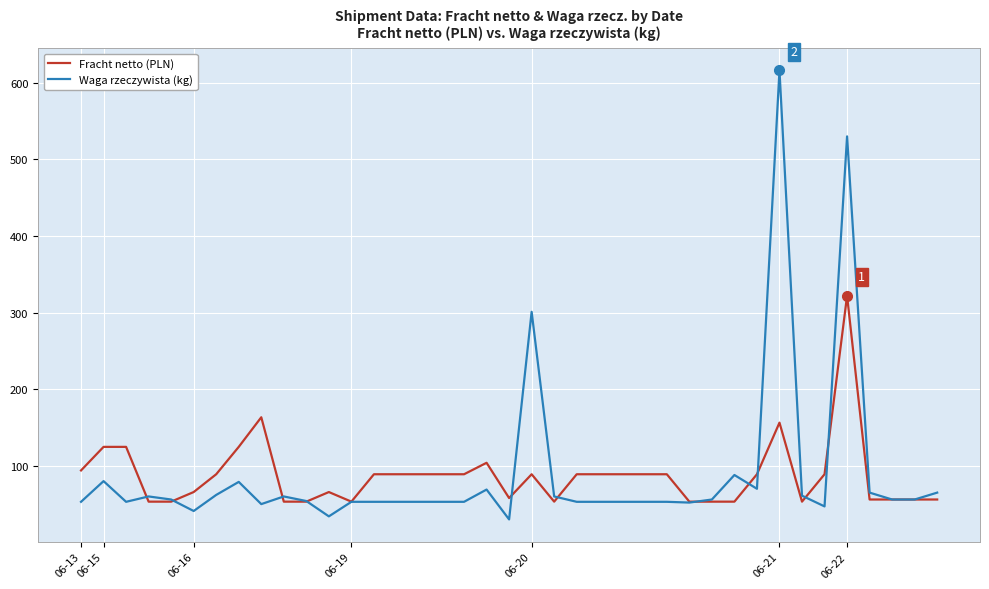

Which series has the widest spread of values?

Waga rzeczywista (kg)